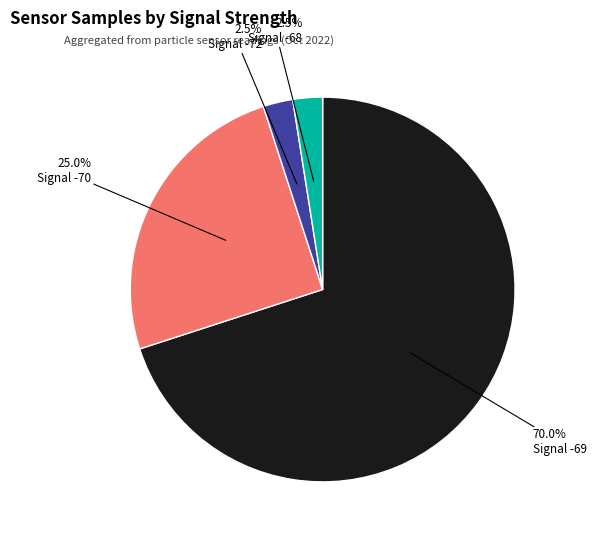

Does any single category account for the majority?

Yes